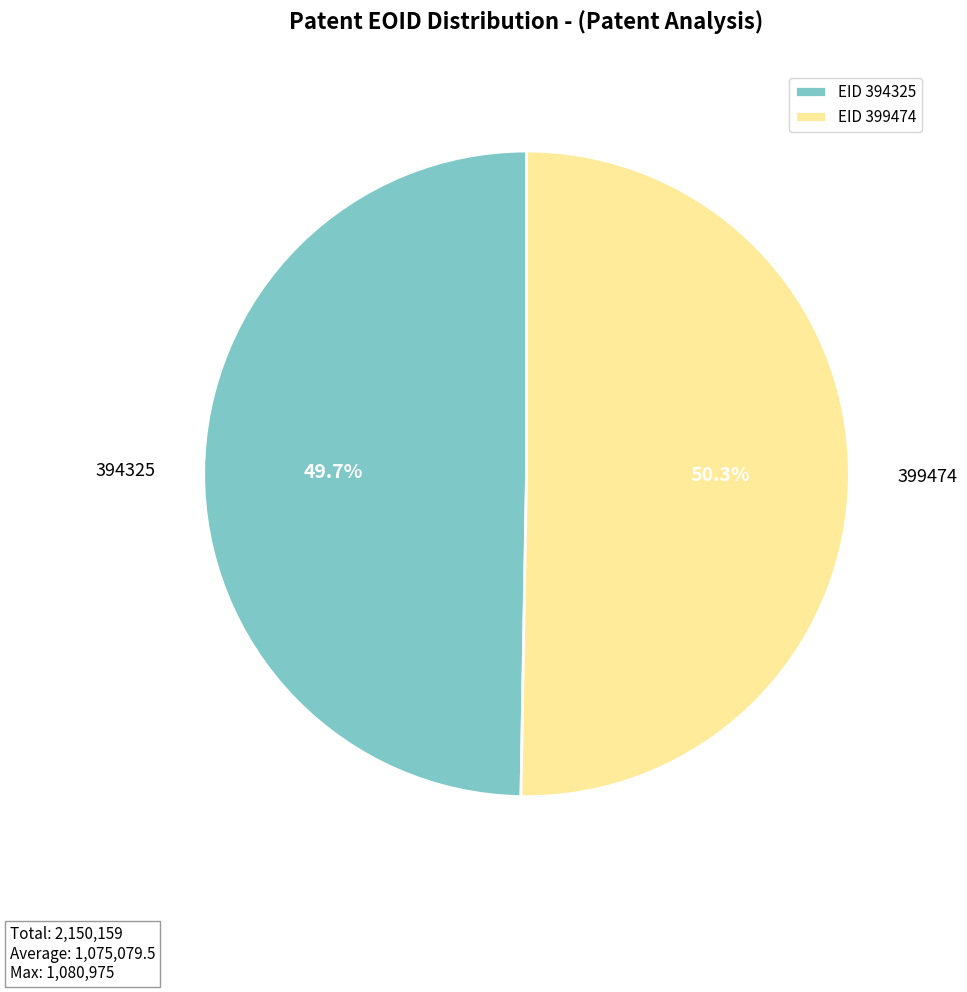

Rank the categories by value from highest to lowest.

EID 399474, EID 394325